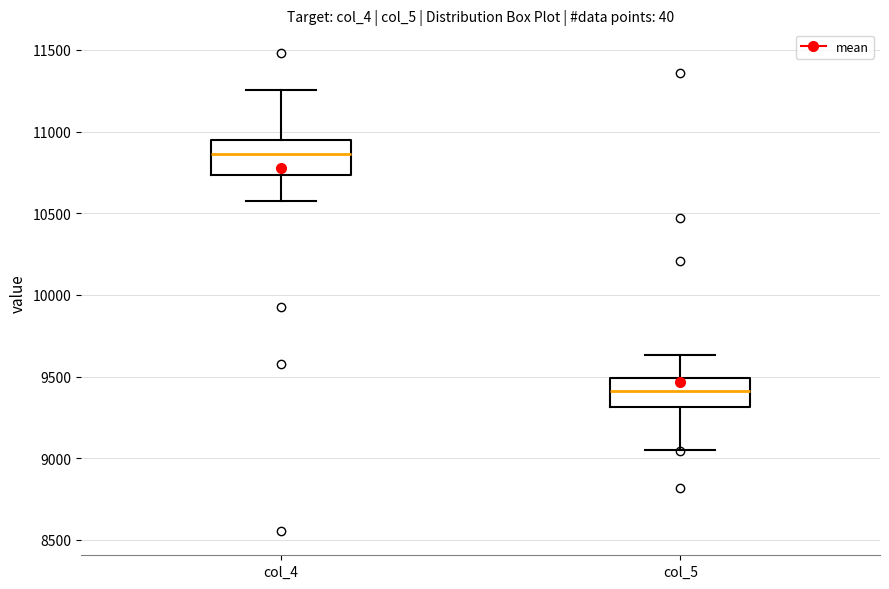

Which box has the highest median line?

col_4